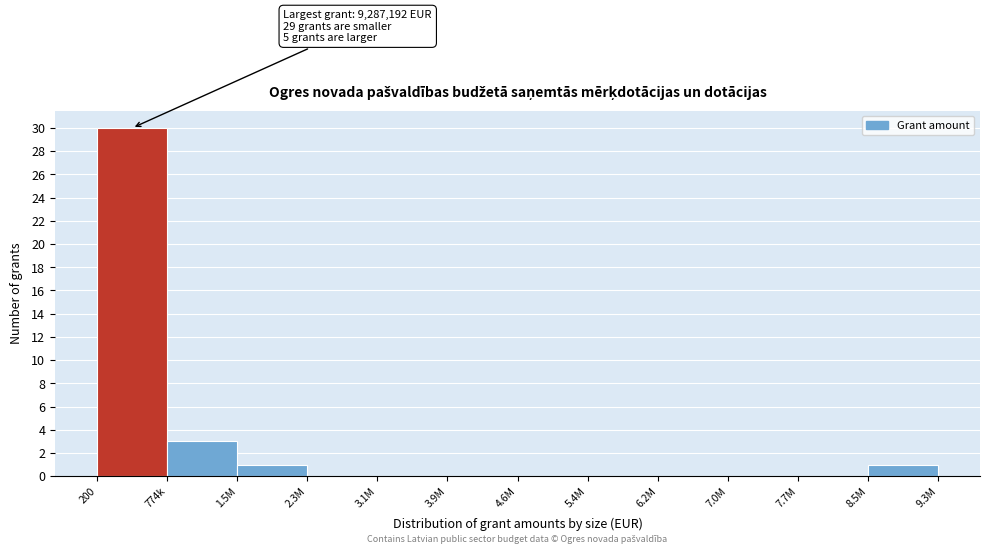

Reading left to right, transcribe all the data shown in this chart.

200=30	774k=3	1.5M=1	2.3M=0	3.1M=0	3.9M=0	4.6M=0	5.4M=0	6.2M=0	7.0M=0	7.7M=0	8.5M=1